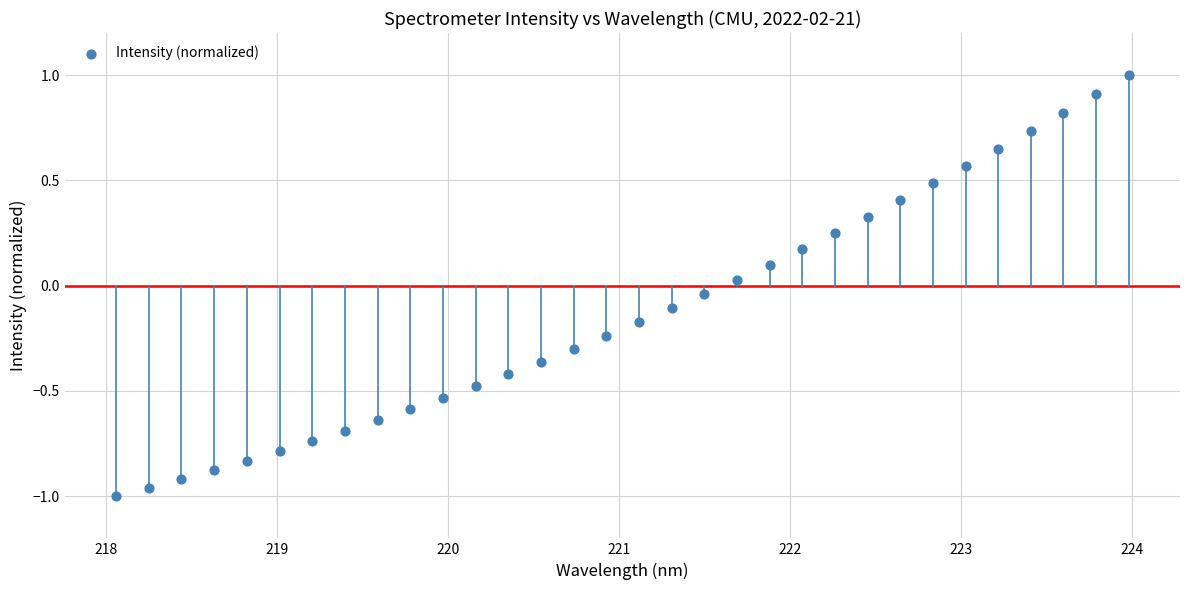

What is the range of X values (max minus min)?

5.9